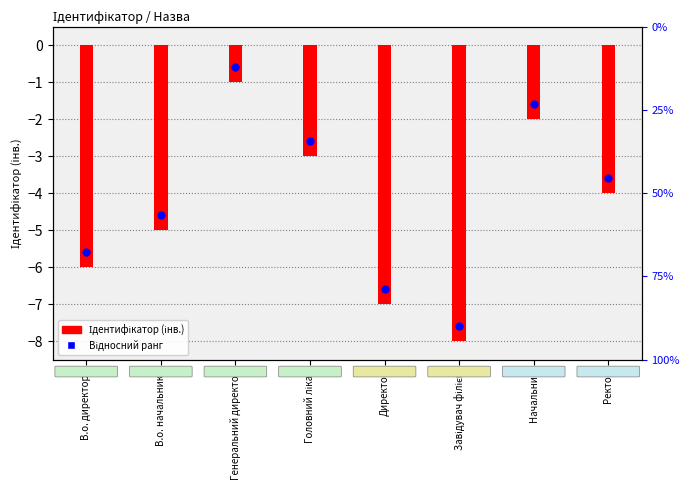

Which series reaches the maximum Y coordinate?

Відносний ранг